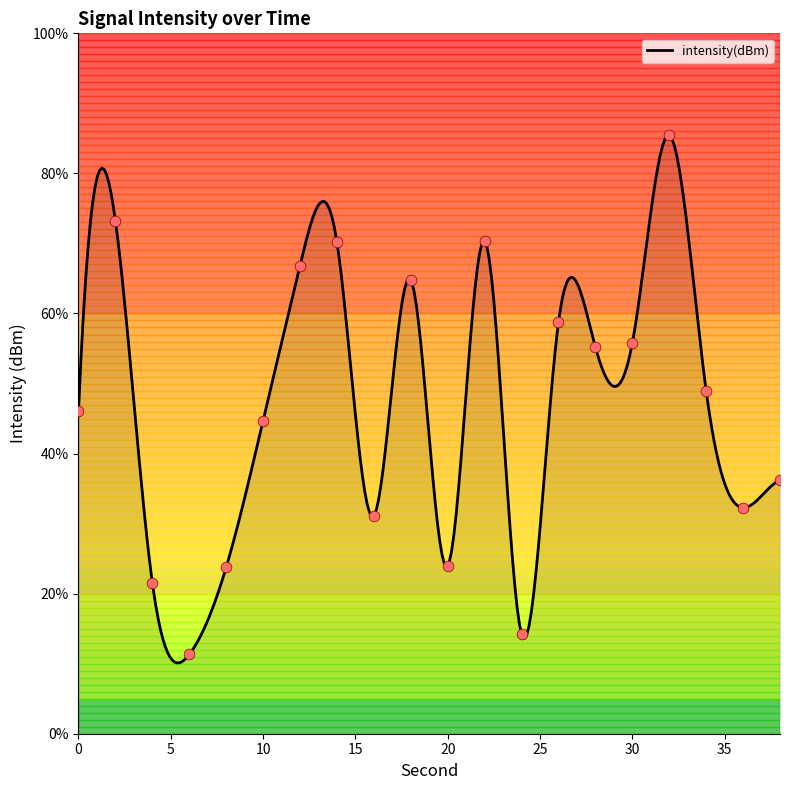

What is the change in value from 12 to 36?

-34.6